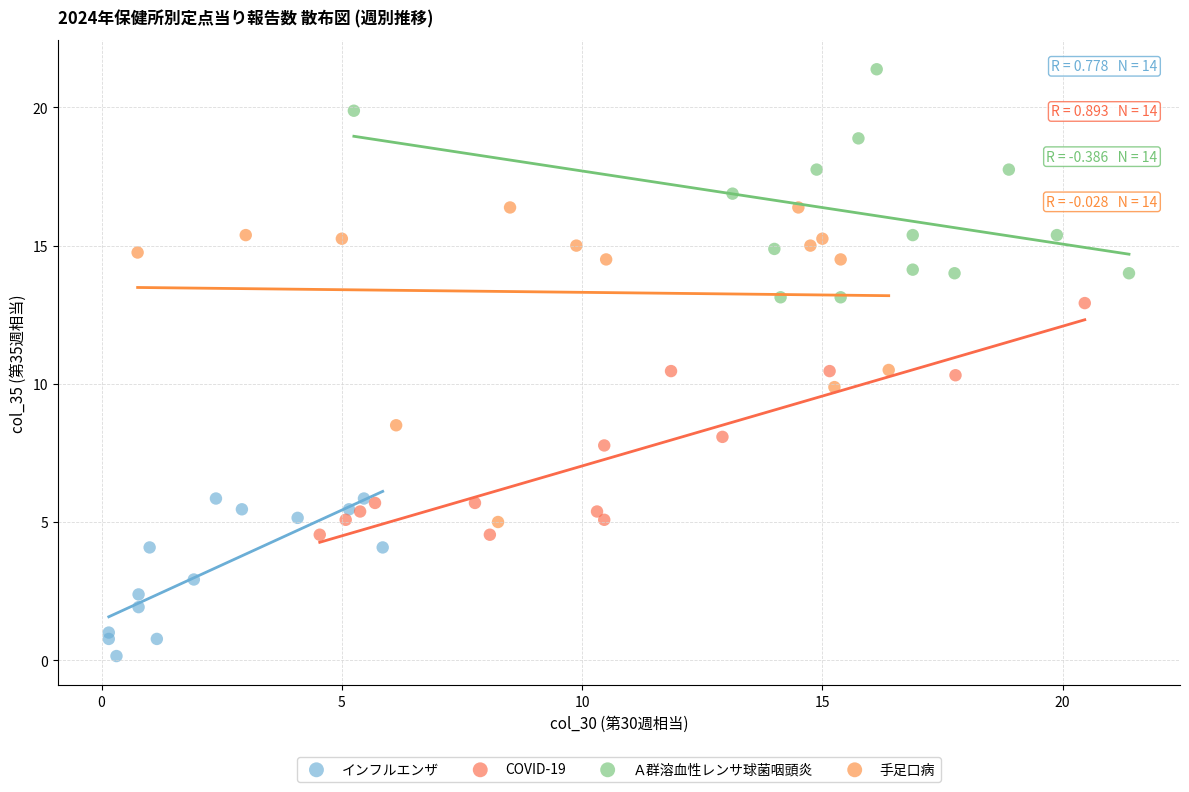

Which series has the widest spread of Y values?

手足口病